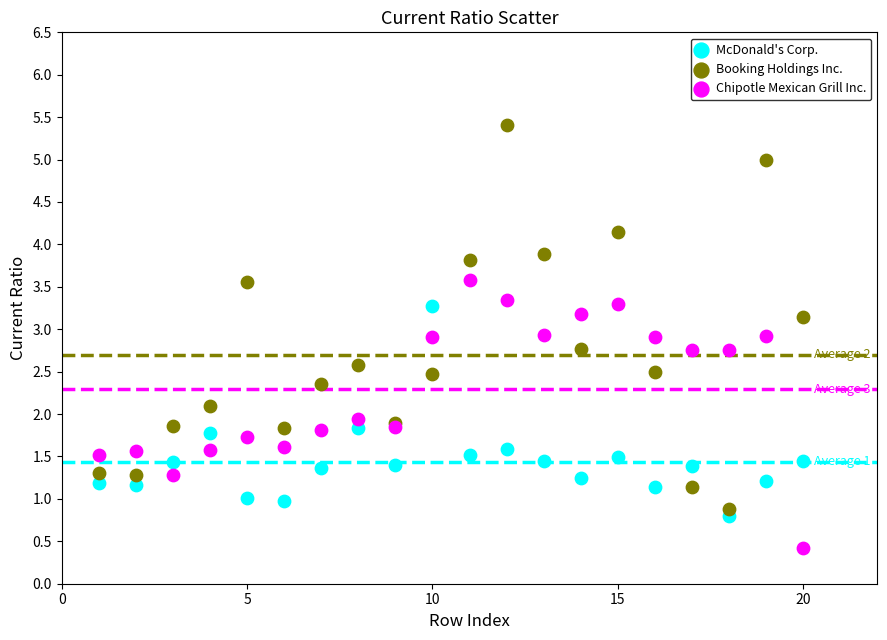

Which series has the largest Y range (max minus min)?

Booking Holdings Inc.